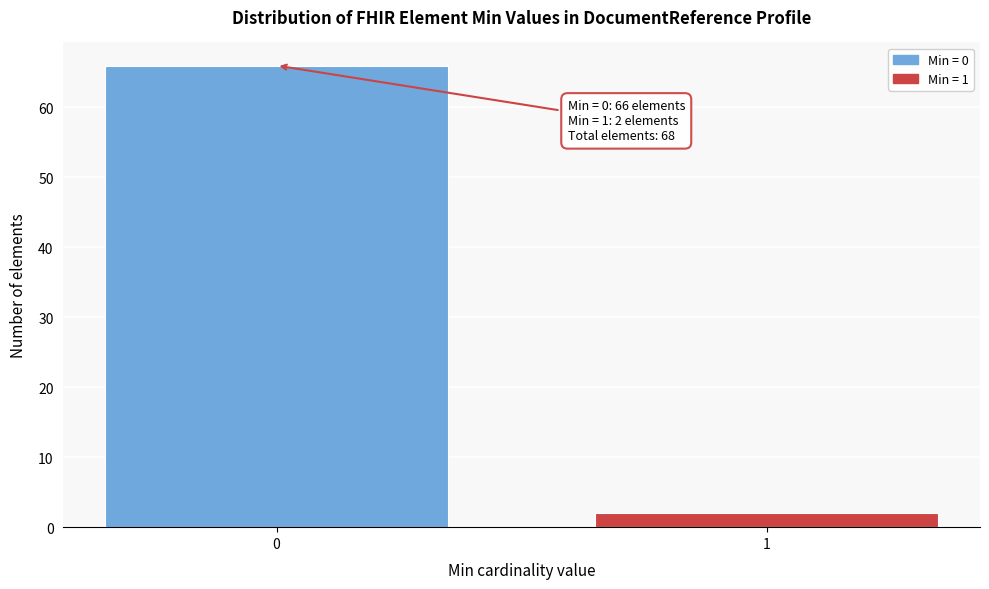

Reading right to left, transcribe all the data shown in this chart.

1=2	0=66